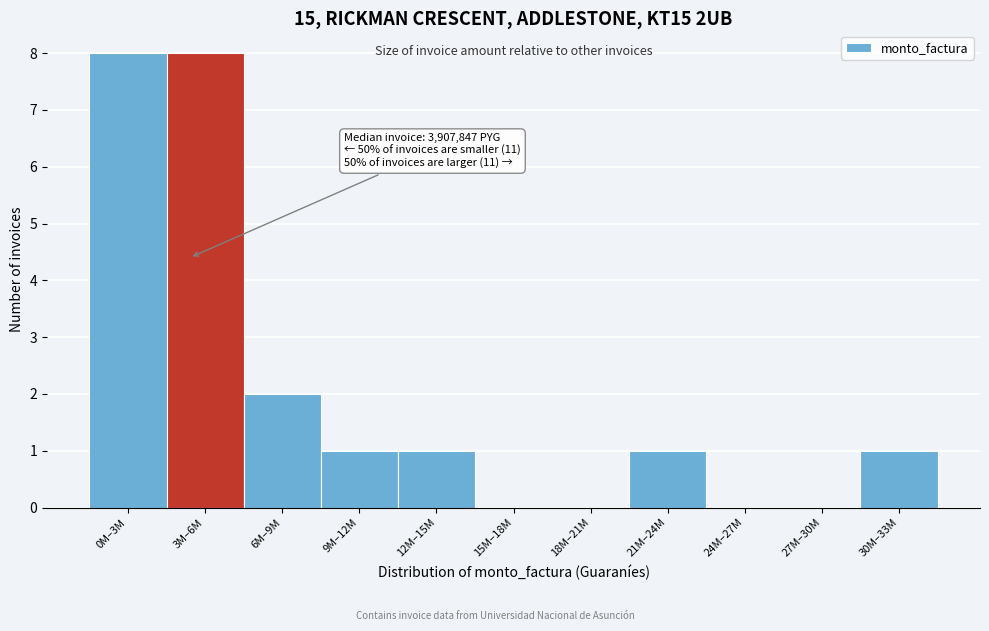

Reading right to left, list all the values displayed in this chart.

30M–33M=1	27M–30M=0	24M–27M=0	21M–24M=1	18M–21M=0	15M–18M=0	12M–15M=1	9M–12M=1	6M–9M=2	3M–6M=8	0M–3M=8